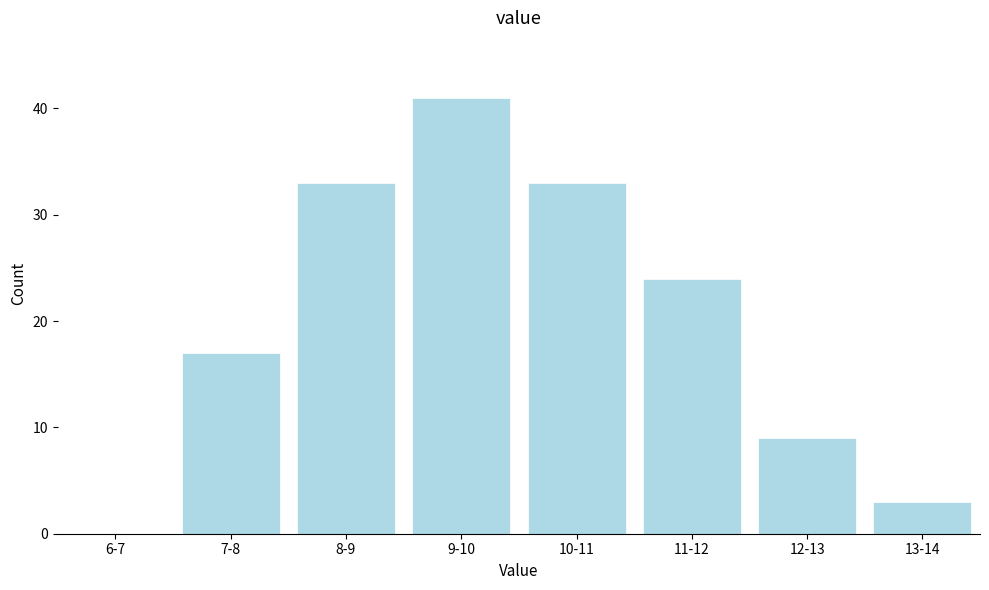

Reading right to left, extract all data points from this chart.

13-14=3	12-13=9	11-12=24	10-11=33	9-10=41	8-9=33	7-8=17	6-7=0